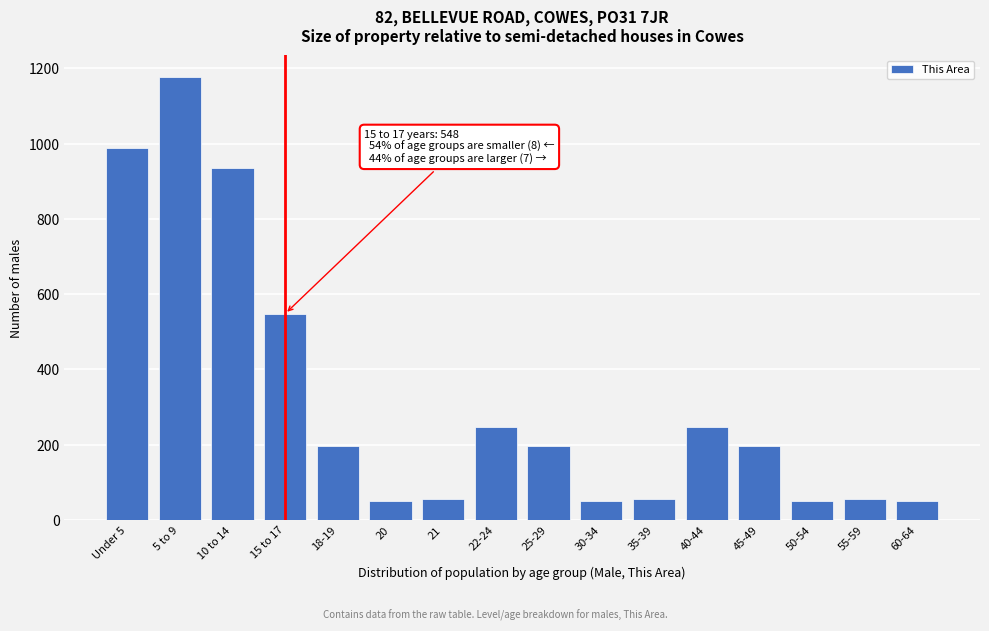

Reading left to right, list all the values displayed in this chart.

989	1177	935	548	197	50	56	248	197	50	56	248	197	50	56	50